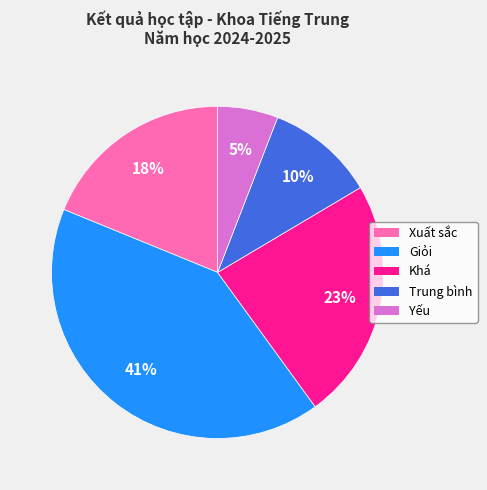

Which category has the biggest portion of the pie?

Giỏi